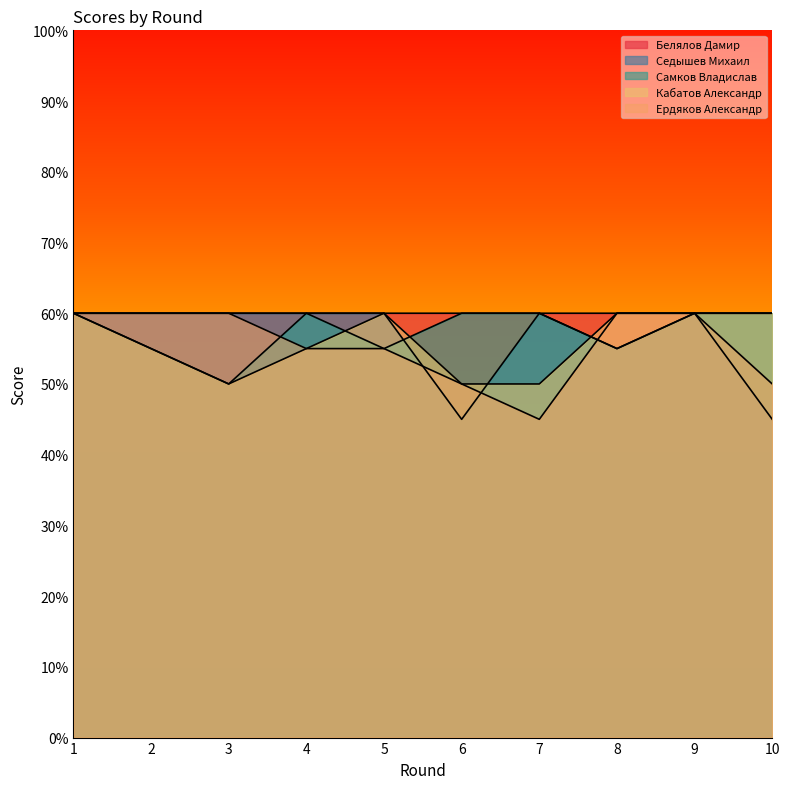

Rank the categories by Ердяков Александр value from lowest to highest.

7, 6, 10, 4, 5, 1, 2, 3, 8, 9